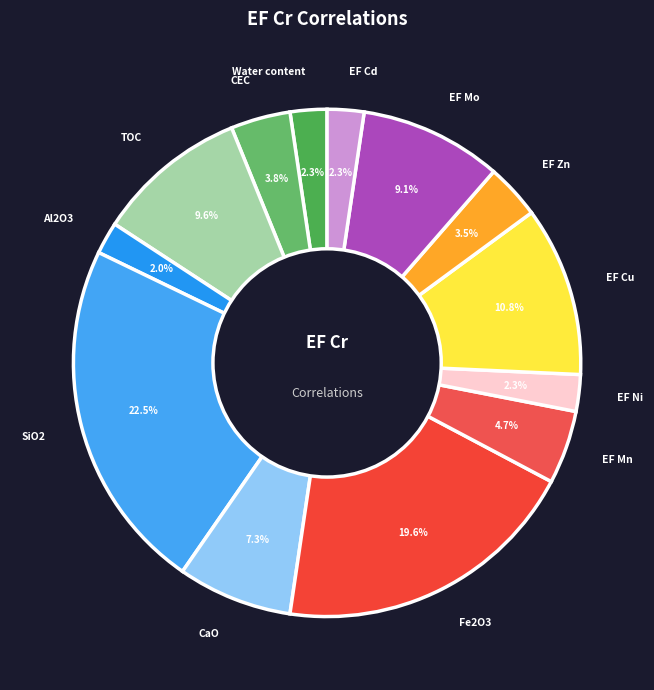

What is the largest slice in the pie chart?

SiO2